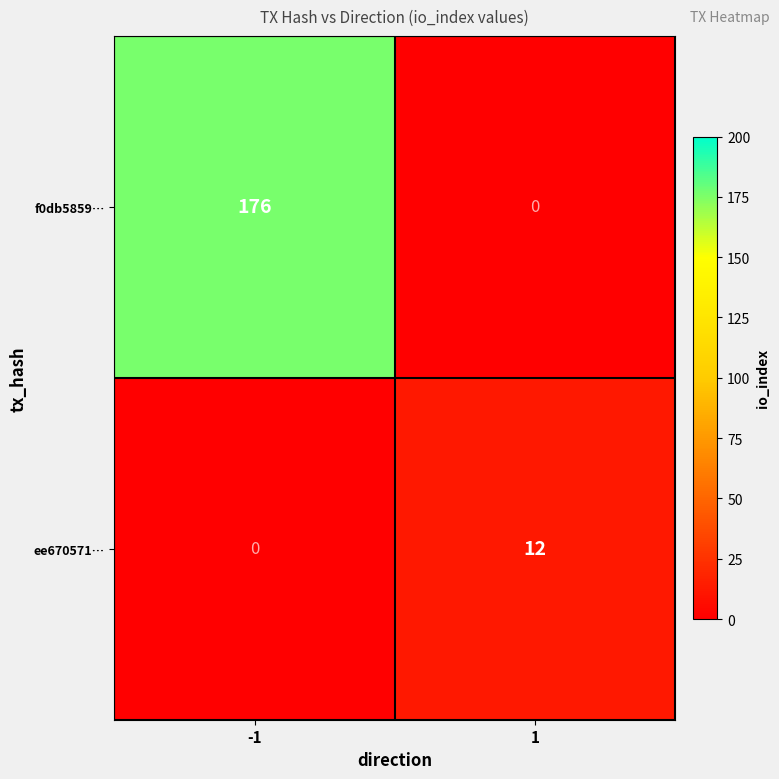

List the series in order of their overall mean, highest first.

f0db5859…, ee670571…